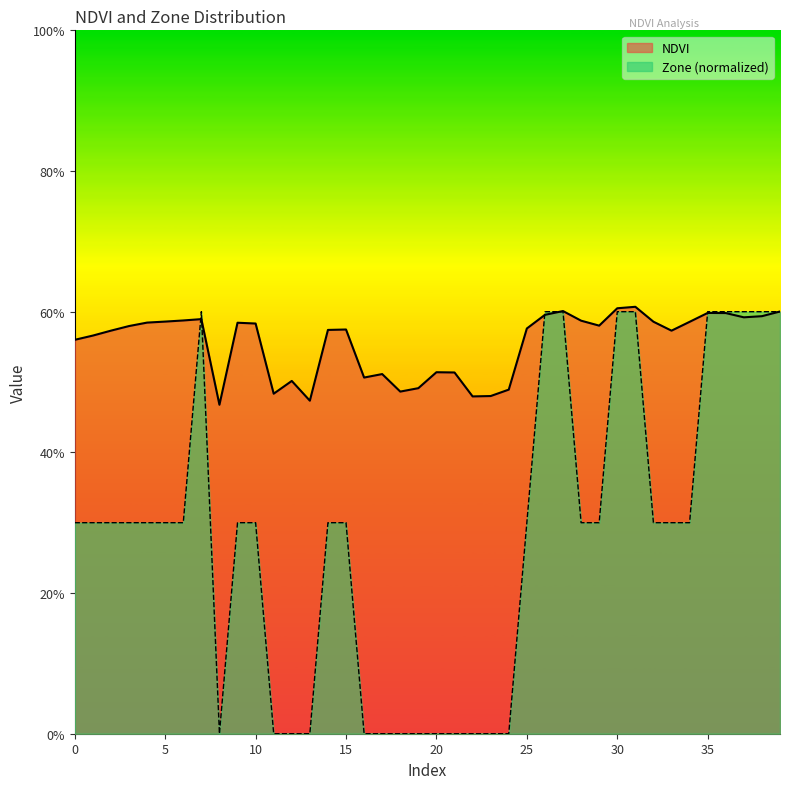

Which series has the largest range (max minus min)?

Zone (normalized)